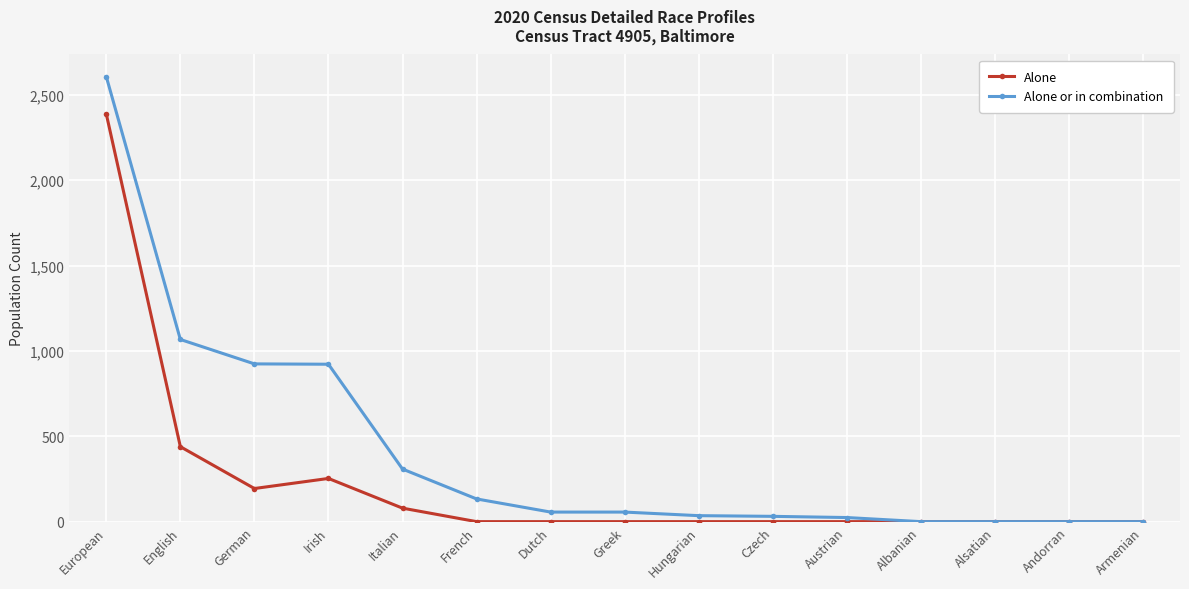

True or false: Alone or in combination has a value of 308 at Italian.

True